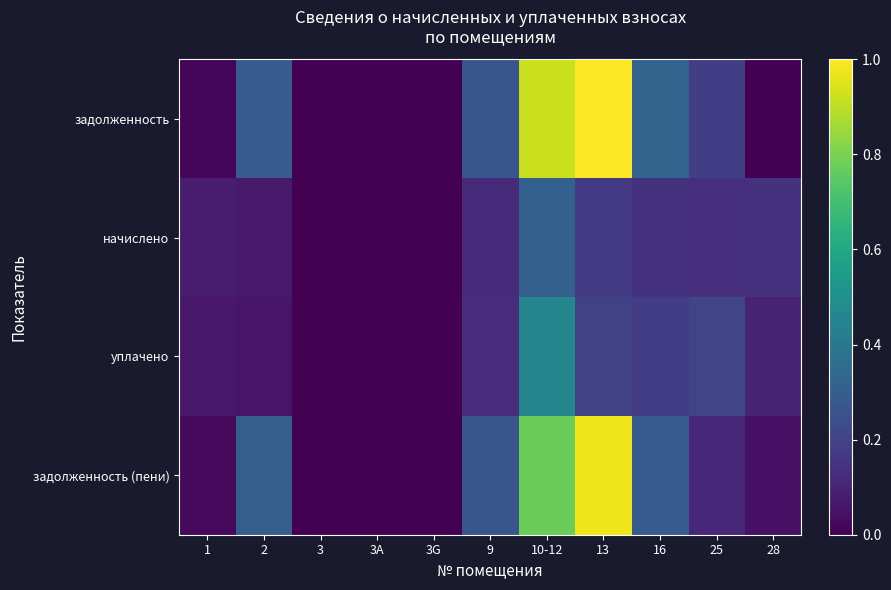

Count the number of categories in the chart.

11